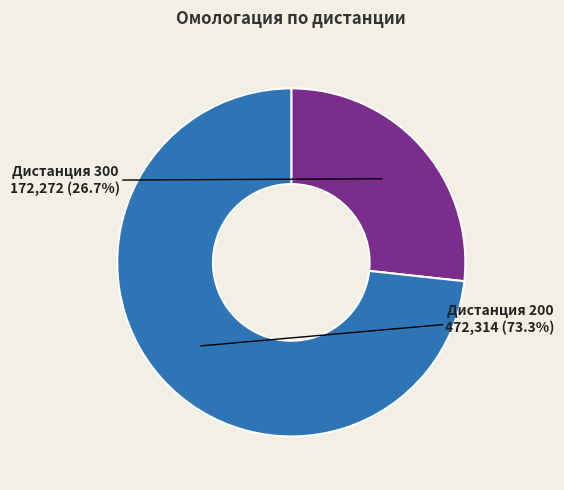

Between Дистанция 300 and Дистанция 200, which is larger?

Дистанция 200